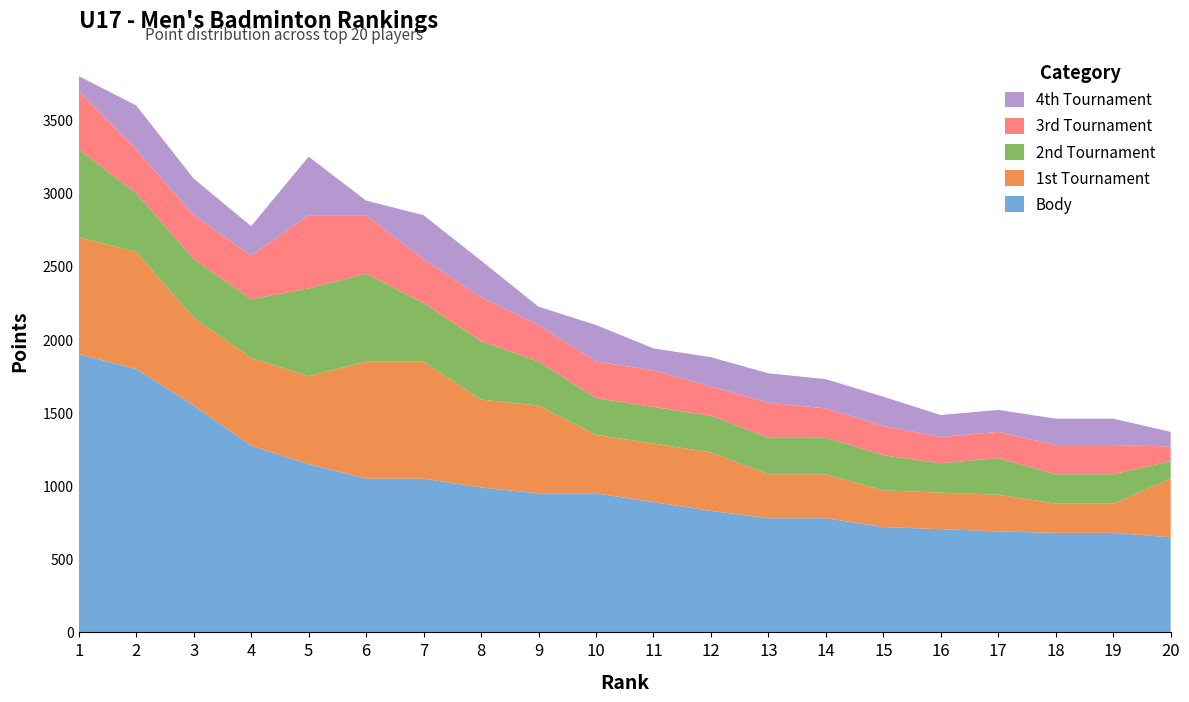

Reading left to right, list all the values displayed in this chart.

Body: 1=1900	2=1800	3=1550	4=1275	5=1150	6=1050	7=1050	8=990	9=950	10=950	11=890	12=830	13=780	14=780	15=720	16=705	17=690	18=680	19=680	20=650
1st Tournament: 1=800	2=800	3=600	4=600	5=600	6=800	7=800	8=600	9=600	10=400	11=400	12=400	13=300	14=300	15=250	16=250	17=250	18=200	19=200	20=400
2nd Tournament: 1=600	2=400	3=400	4=400	5=600	6=600	7=400	8=400	9=300	10=250	11=250	12=250	13=250	14=250	15=240	16=200	17=250	18=200	19=200	20=120
3rd Tournament: 1=400	2=300	3=300	4=300	5=500	6=400	7=300	8=300	9=250	10=250	11=250	12=200	13=240	14=200	15=200	16=180	17=180	18=200	19=200	20=100
4th Tournament: 1=100	2=300	3=250	4=200	5=400	6=100	7=300	8=250	9=125	10=250	11=150	12=200	13=200	14=200	15=200	16=150	17=150	18=180	19=180	20=100